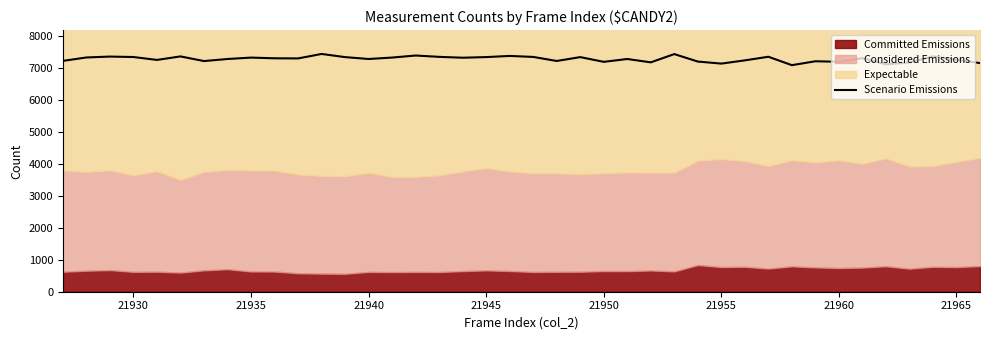

True or false: Scenario Emissions has a value of 10166 at 21935.

False